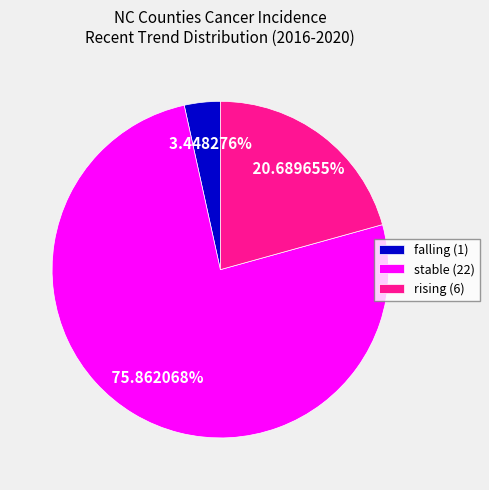

Between rising and stable, which is larger?

stable